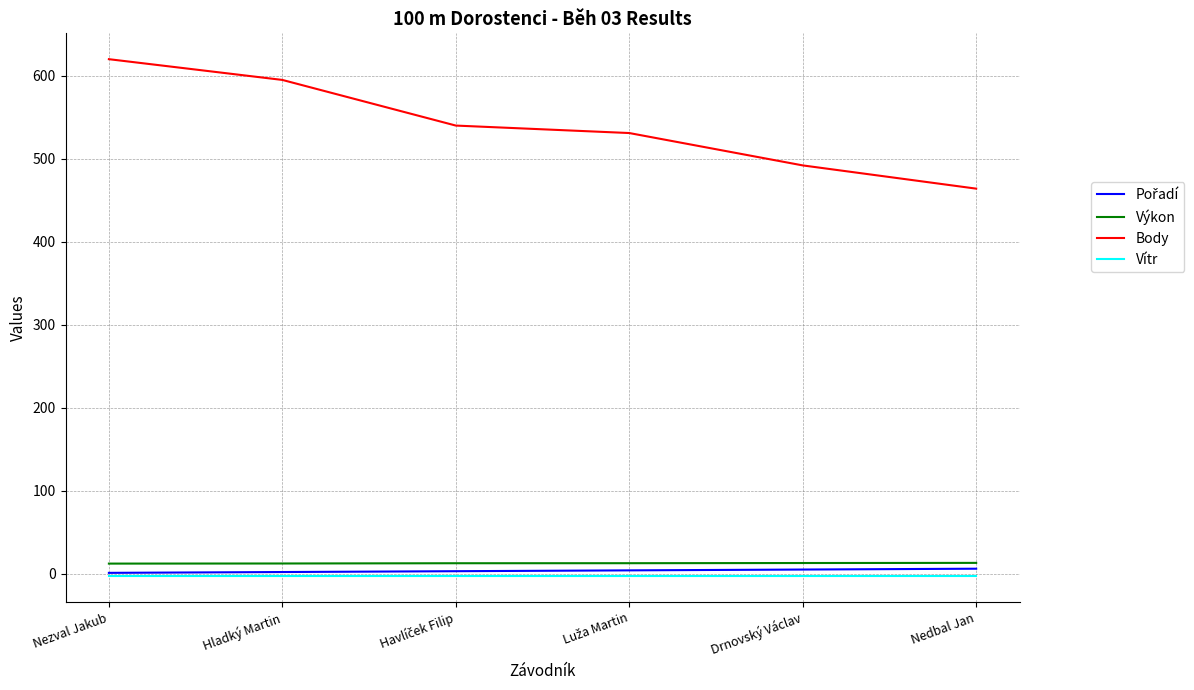

Which series has the widest spread of values?

Body